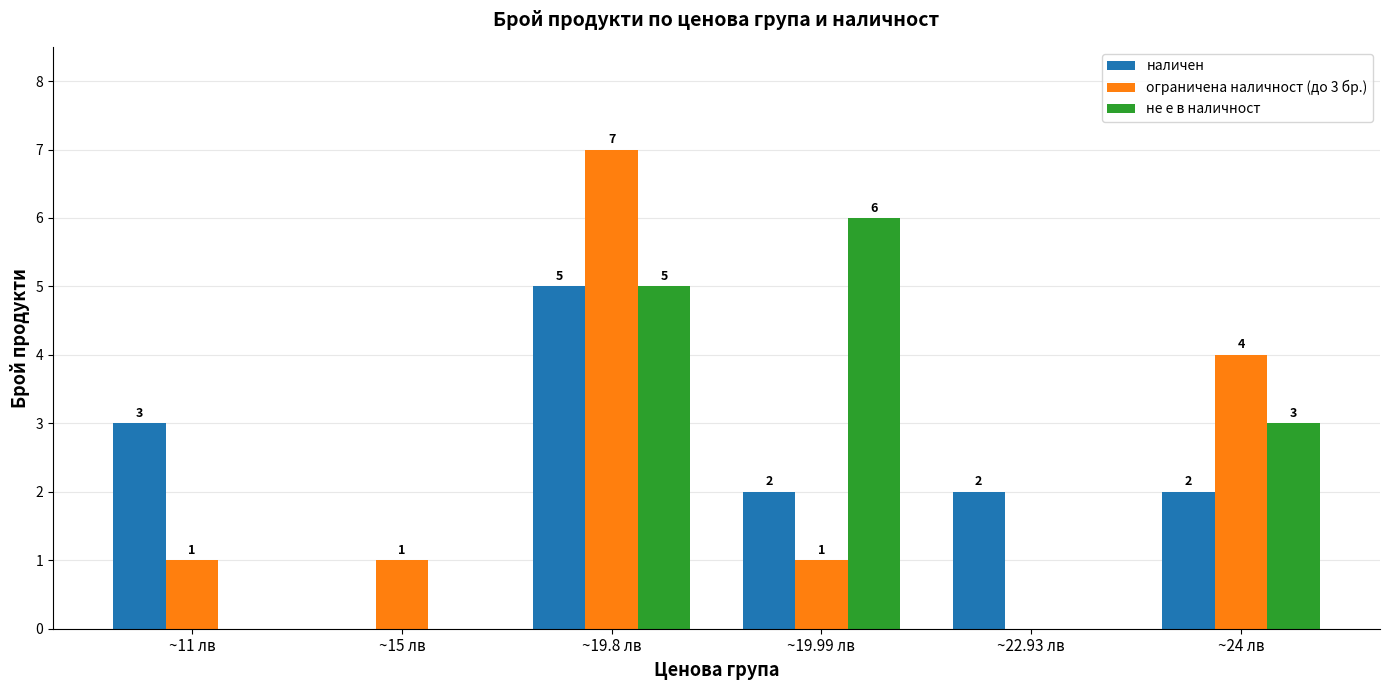

Between ~15 лв and ~19.8 лв, which series saw the biggest shift?

ограничена наличност (до 3 бр.)